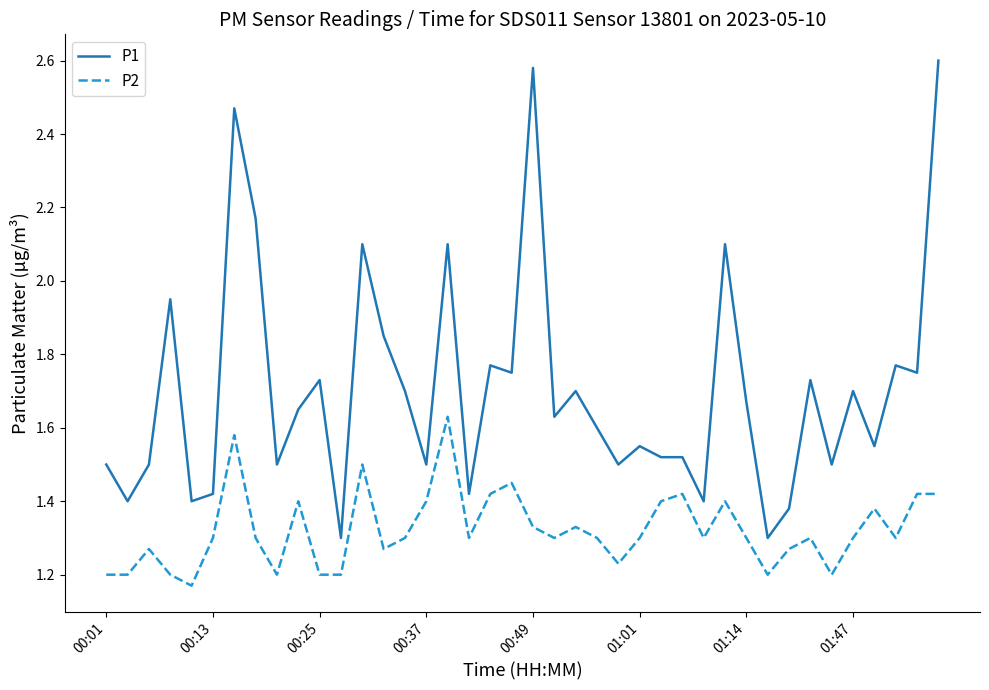

True or false: P1 and P2 cross at least once.

False